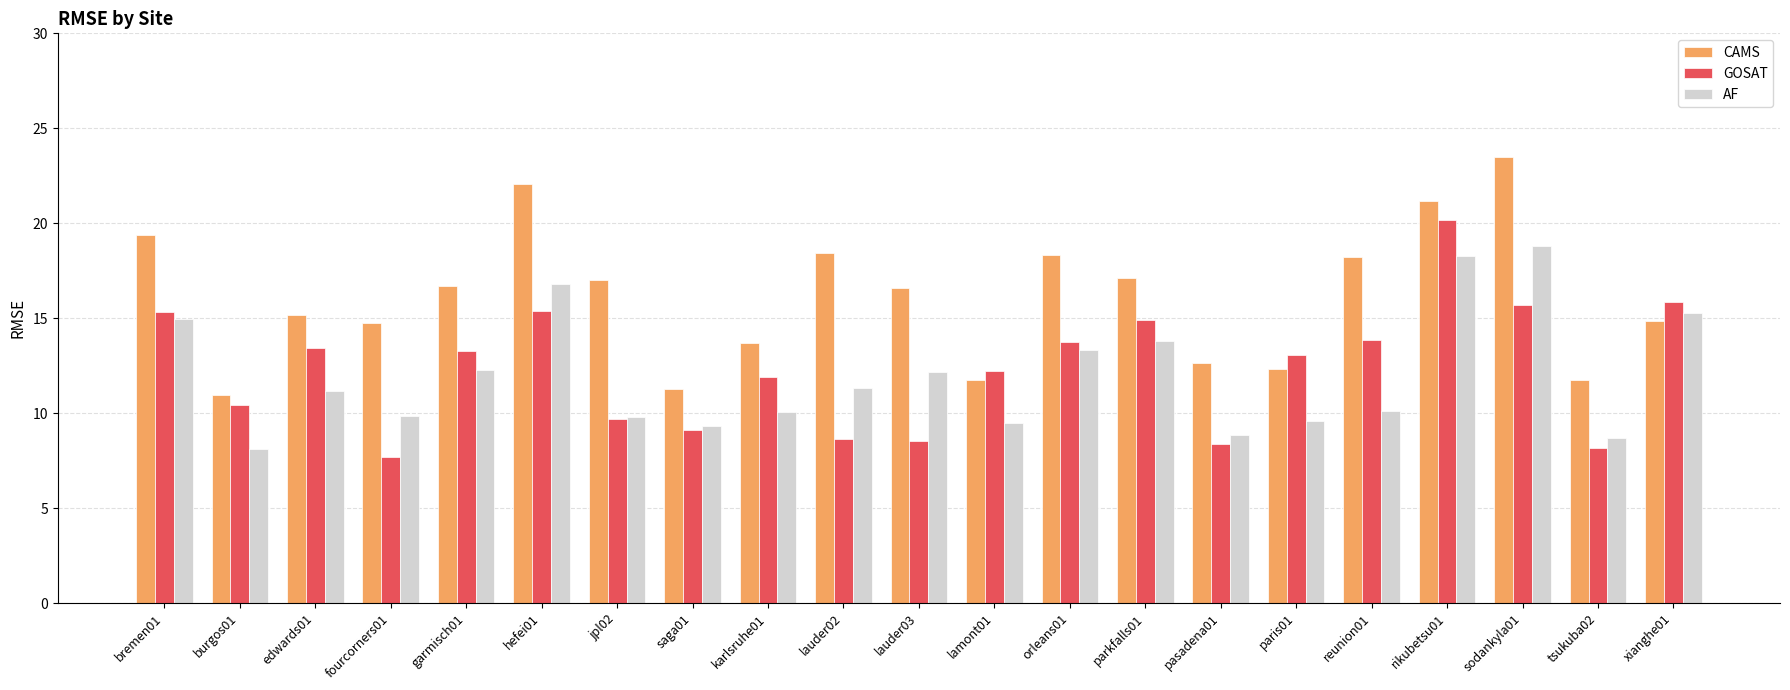

Which series has the largest total across all categories?

CAMS